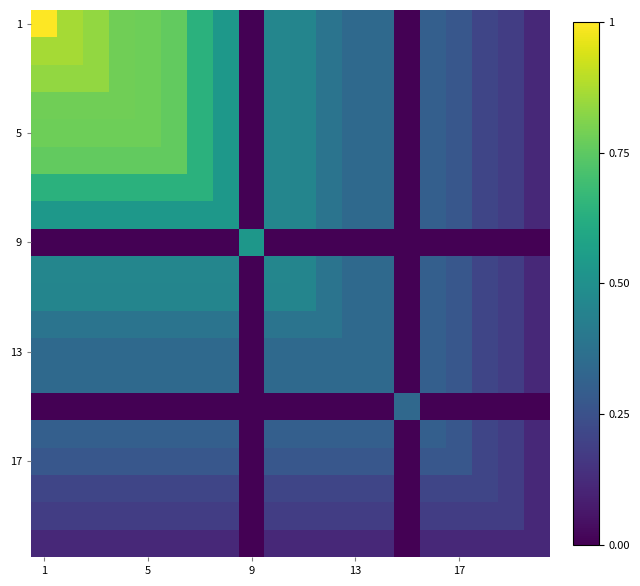

What is the greatest value displayed?

1.0